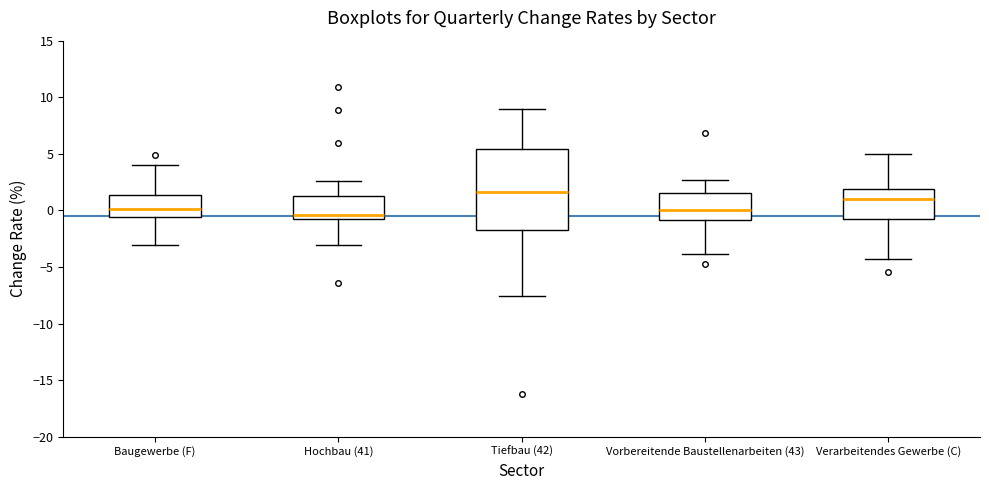

Which box has the highest median line?

Tiefbau (42)